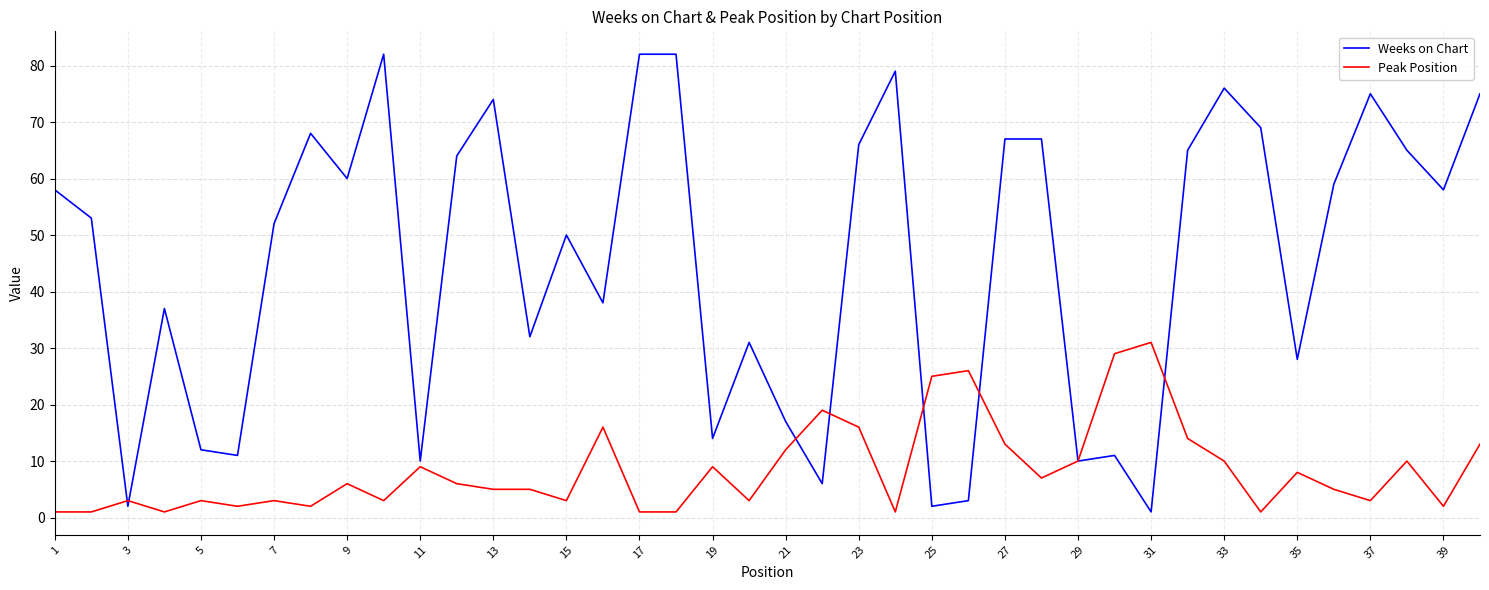

Rank the series by their average value, from lowest to highest.

Peak Position, Weeks on Chart